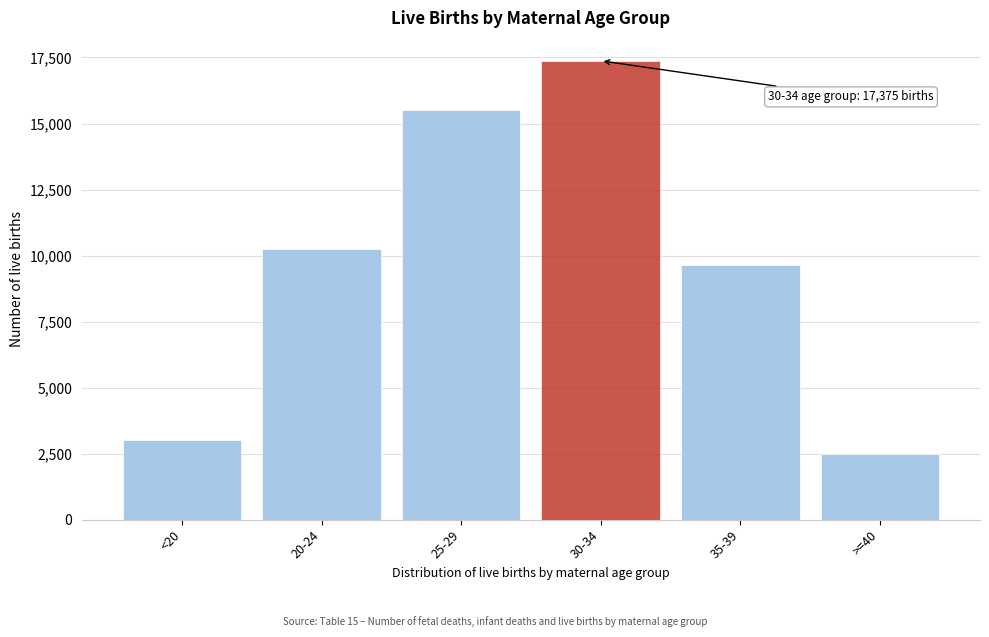

Reading left to right, extract all data points from this chart.

<20=3017	20-24=10235	25-29=15519	30-34=17375	35-39=9639	>=40=2500